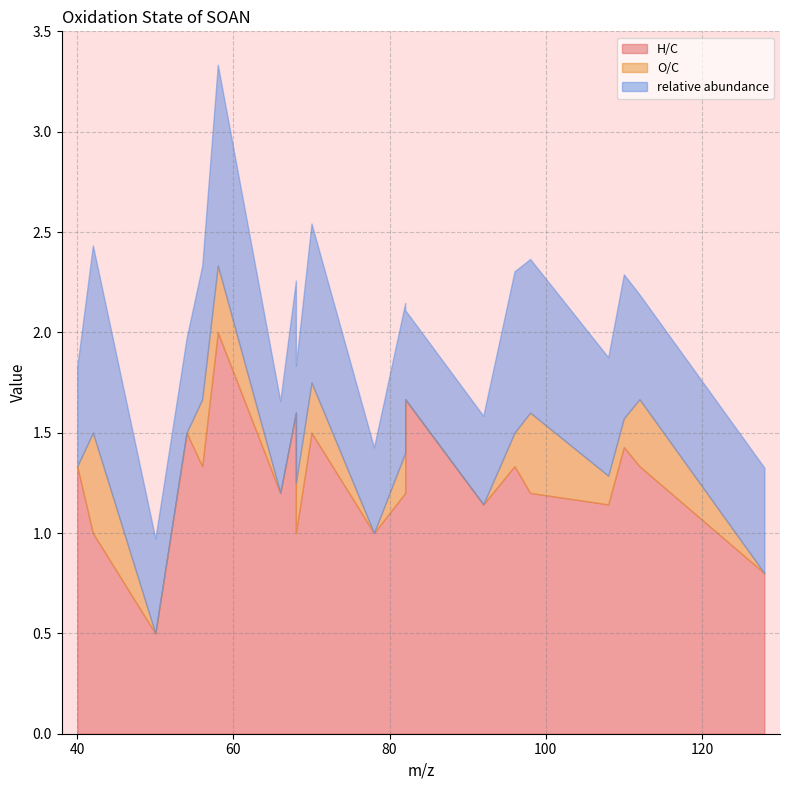

What is the average value of the O/C series?

0.2